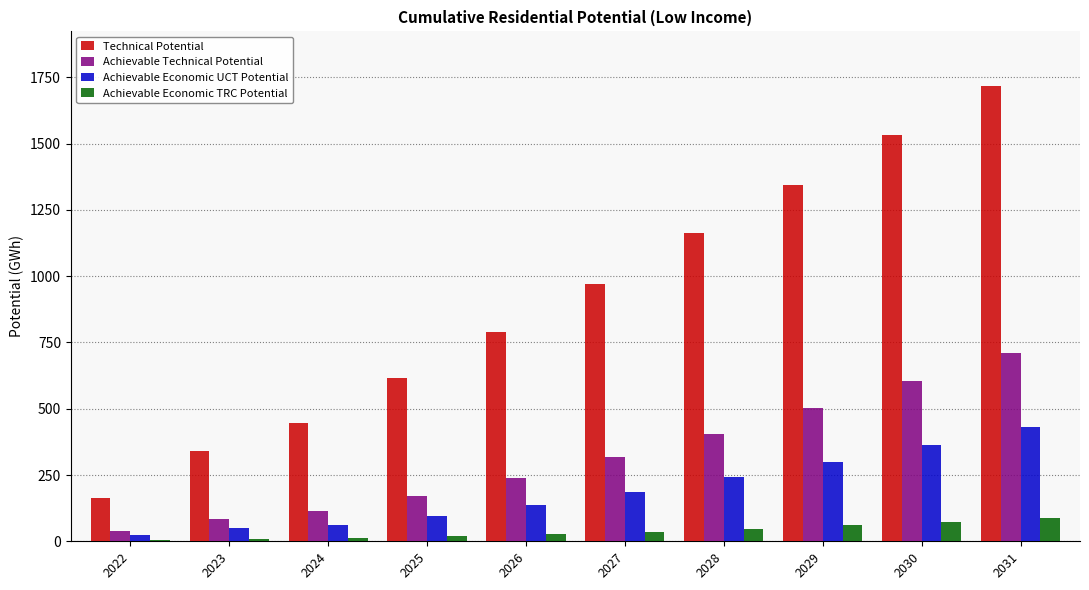

How many series are shown in this chart?

4